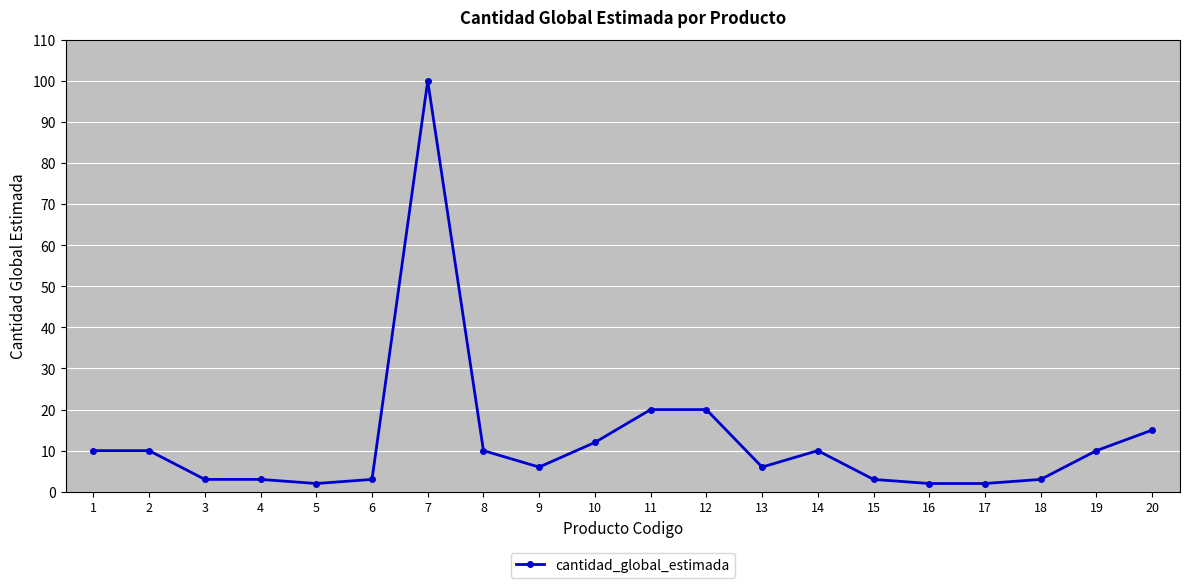

The chart shows a value of 10 at 19. True or false?

True